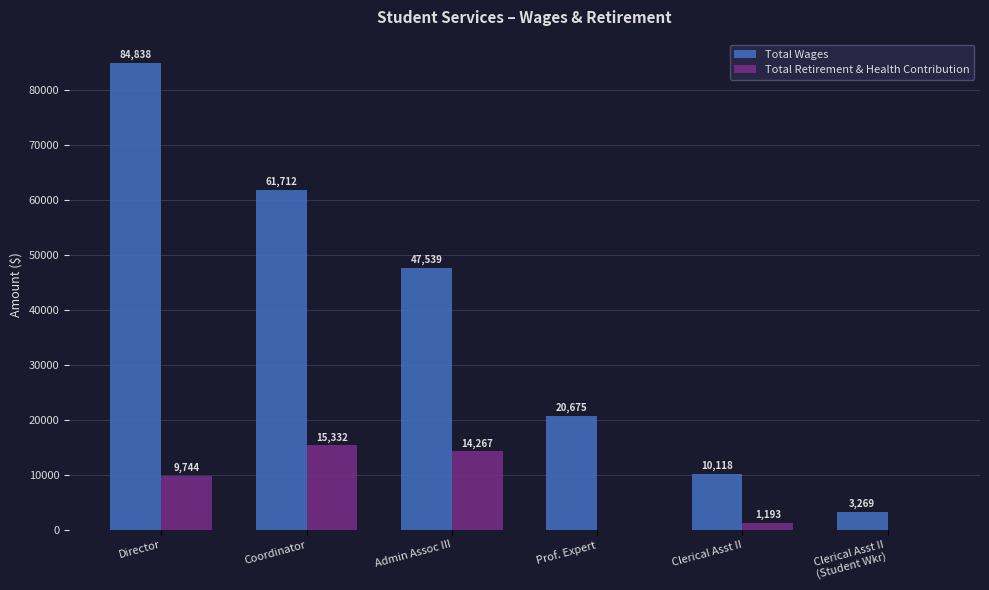

What is the maximum value shown in the chart?

84838